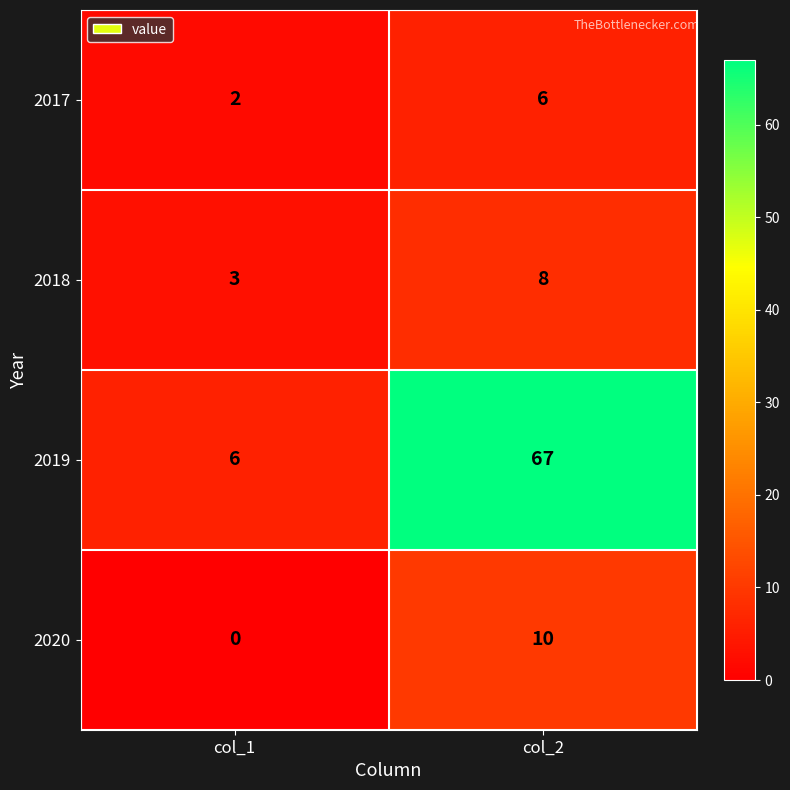

Rank the series at col_1 from lowest to highest value.

2020, 2017, 2018, 2019